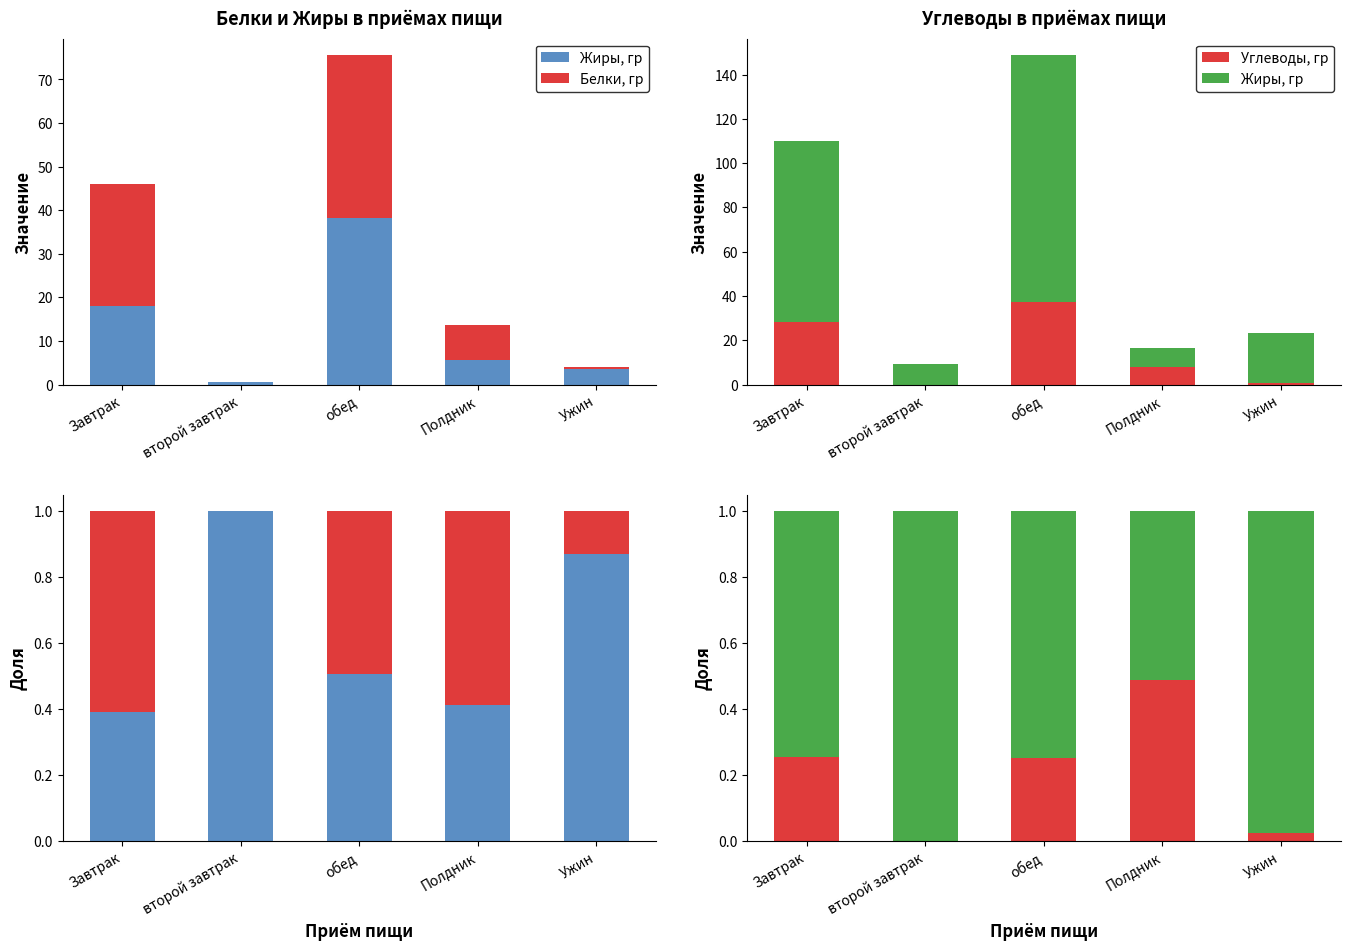

Is it true that Углеводы, гр equals 1.0 at Ужин?

True